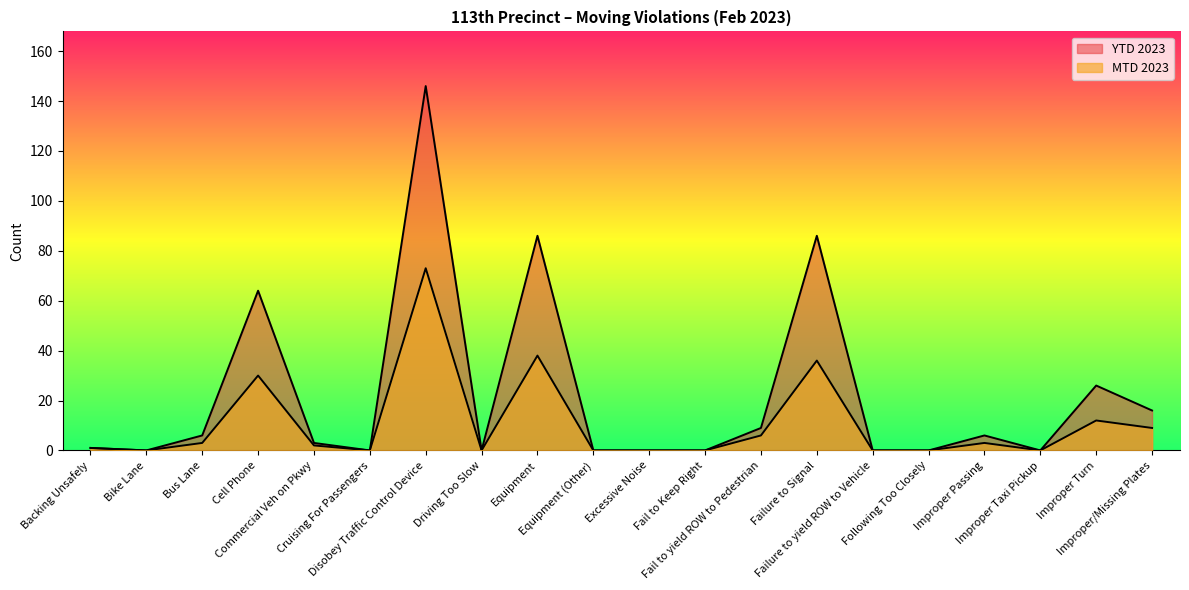

Which series changed the most between Failure to Signal and Following Too Closely?

YTD 2023